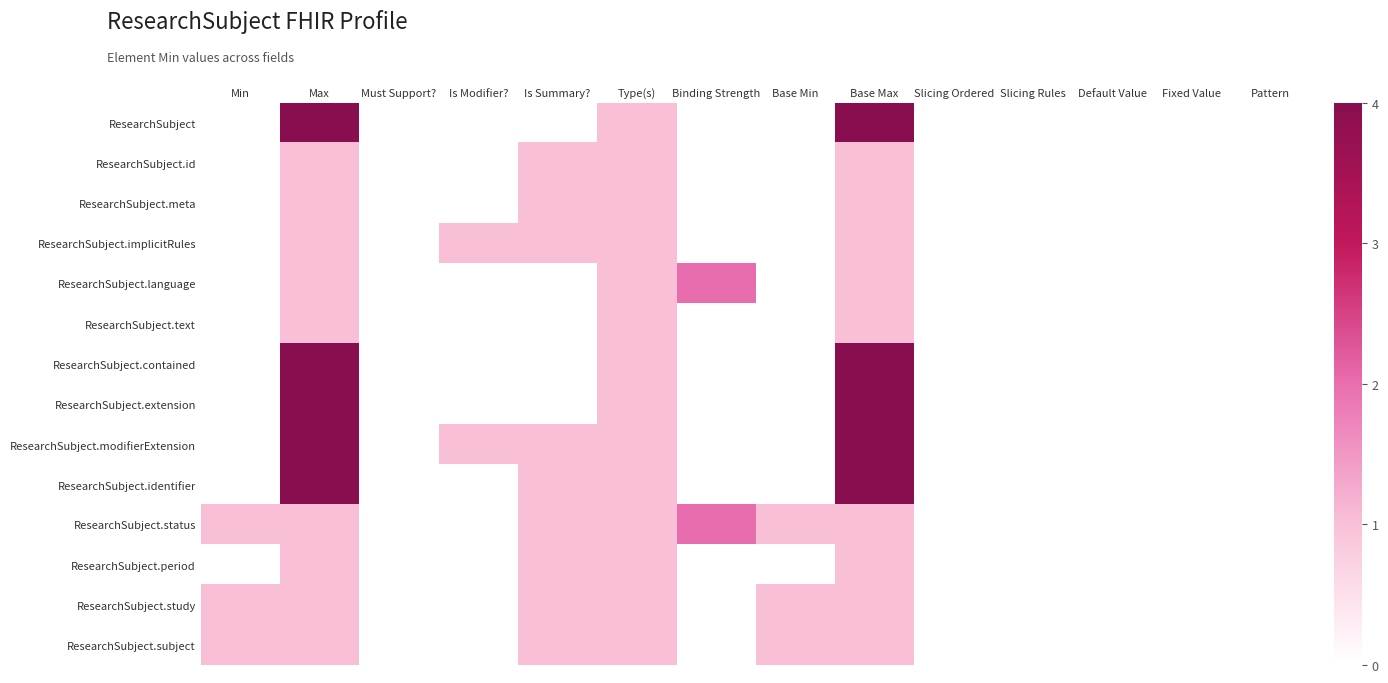

Rank the series by their maximum value, from highest to lowest.

ResearchSubject, ResearchSubject.contained, ResearchSubject.extension, ResearchSubject.modifierExtension, ResearchSubject.identifier, ResearchSubject.language, ResearchSubject.status, ResearchSubject.id, ResearchSubject.meta, ResearchSubject.implicitRules, ResearchSubject.text, ResearchSubject.period, ResearchSubject.study, ResearchSubject.subject